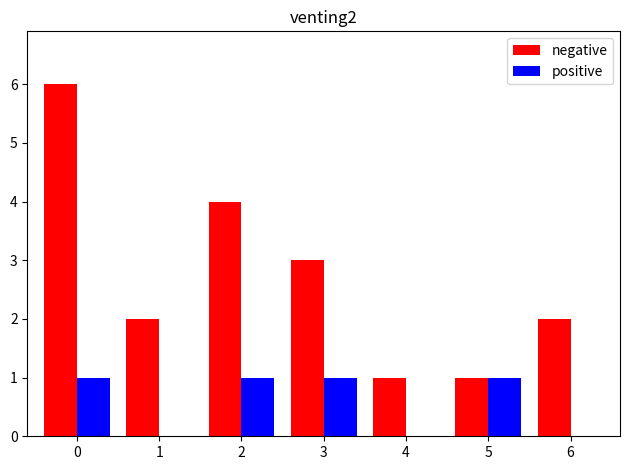

Which series changed the most between 1 and 4?

negative